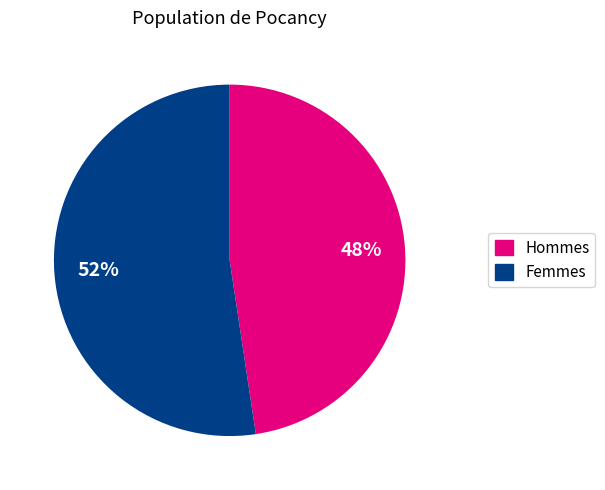

Is there any slice that represents more than half of the pie?

Yes